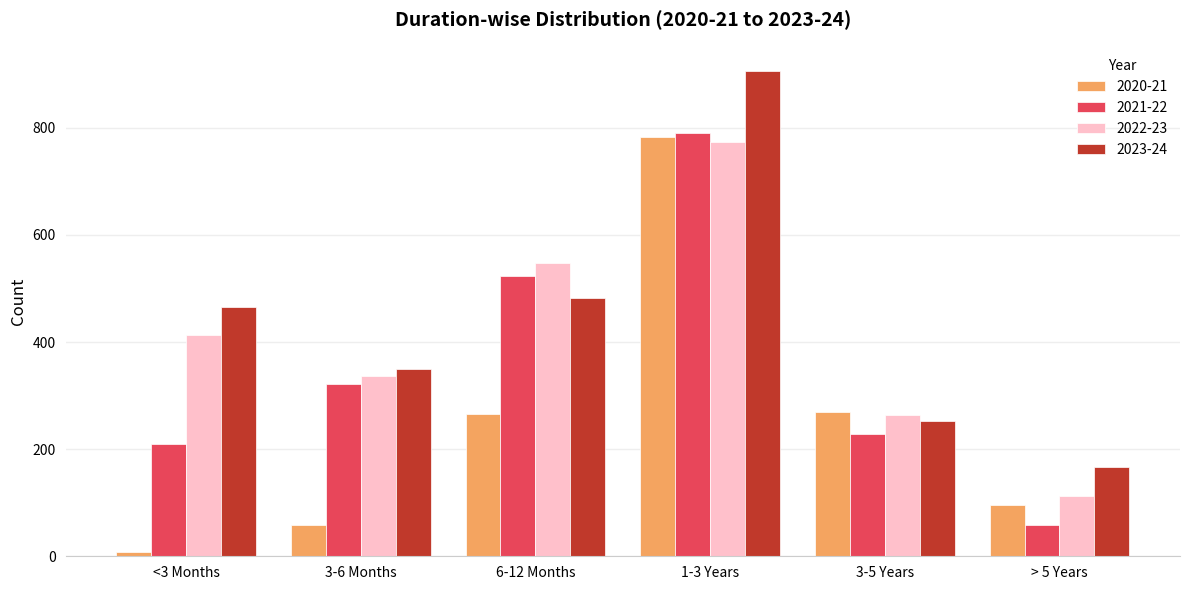

Which series changed the most between <3 Months and > 5 Years?

2022-23